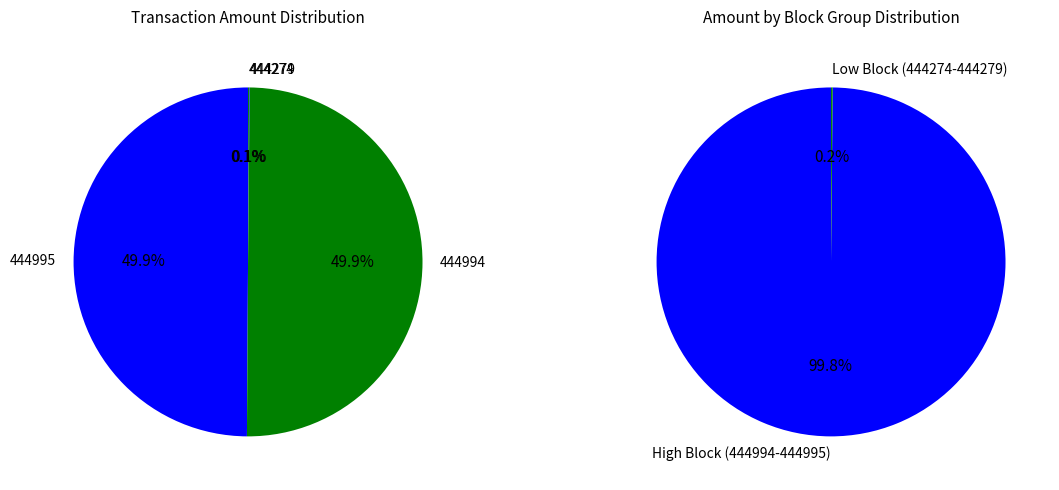

Do 444995 and 444274 together represent more than half of the pie?

No